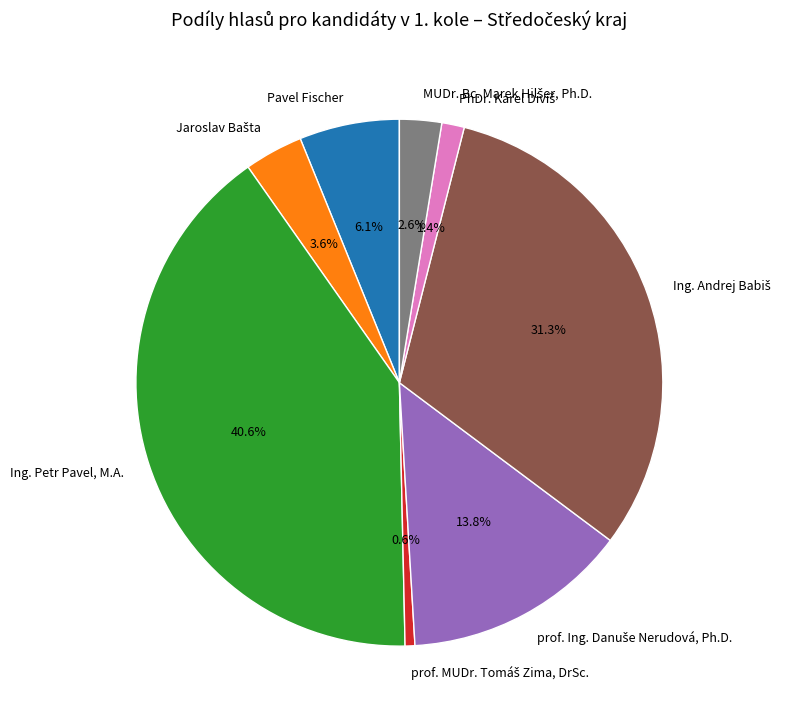

Is there any slice that represents more than half of the pie?

No